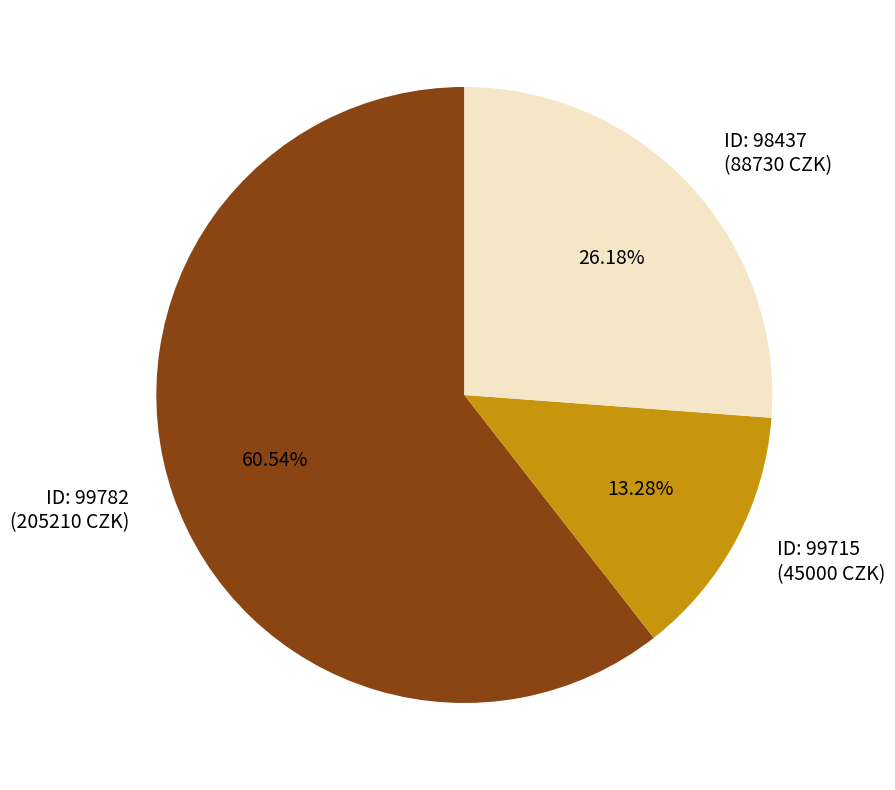

Which slice is the smallest?

ID: 99715 (45000 CZK)